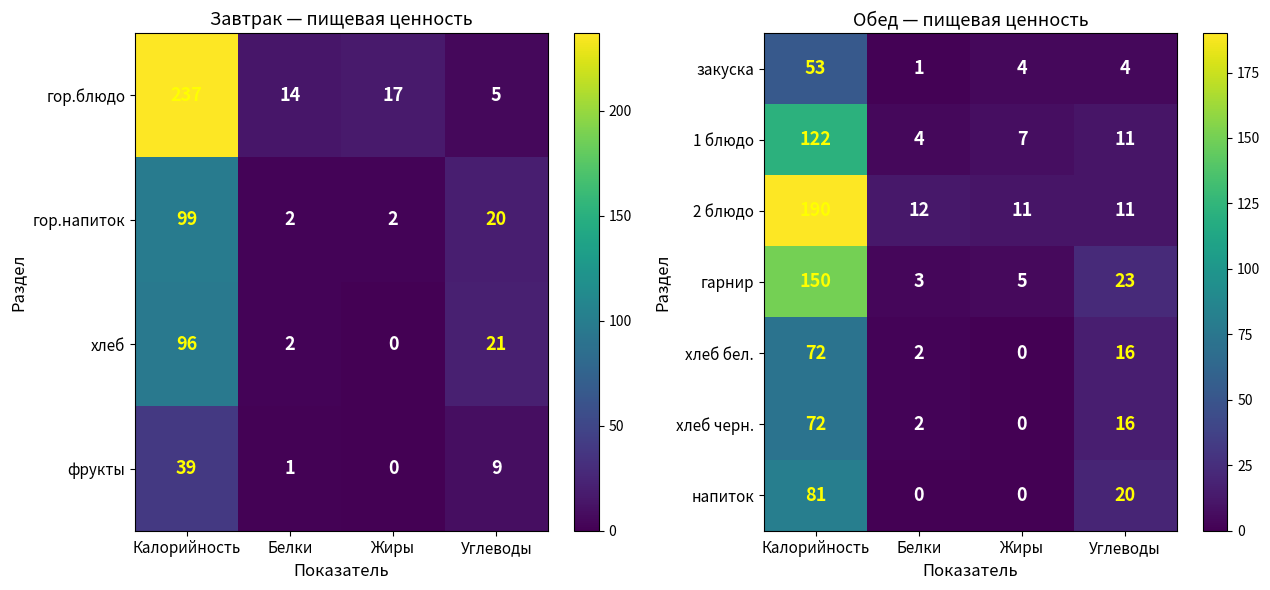

At how many categories does at least one series exceed 32?

1